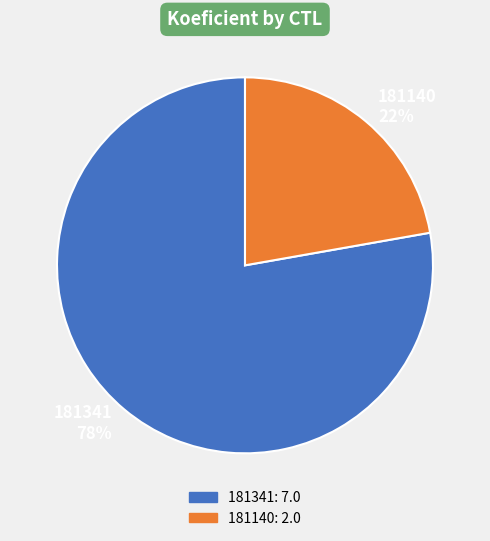

Does 181341 account for over 50% of the chart?

Yes